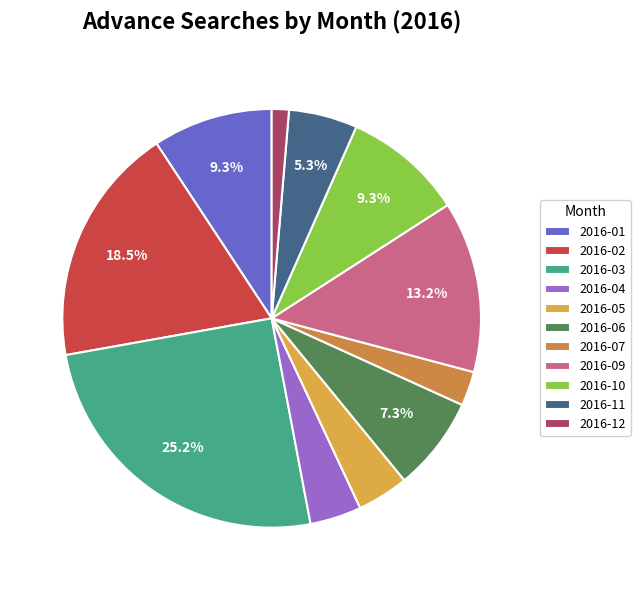

To the nearest percent, what is the difference between the 2016-05 and 2016-06 slice percentages?

3%